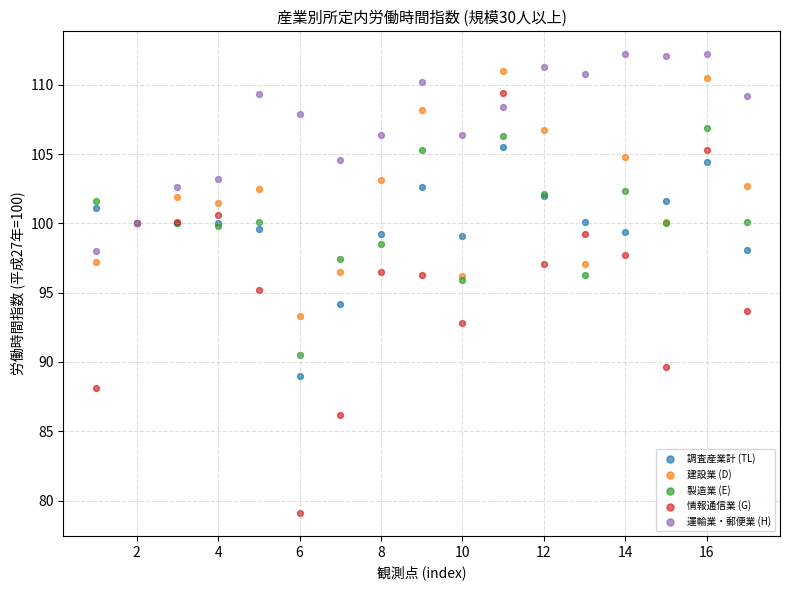

Which series contains the lowest Y value?

情報通信業 (G)